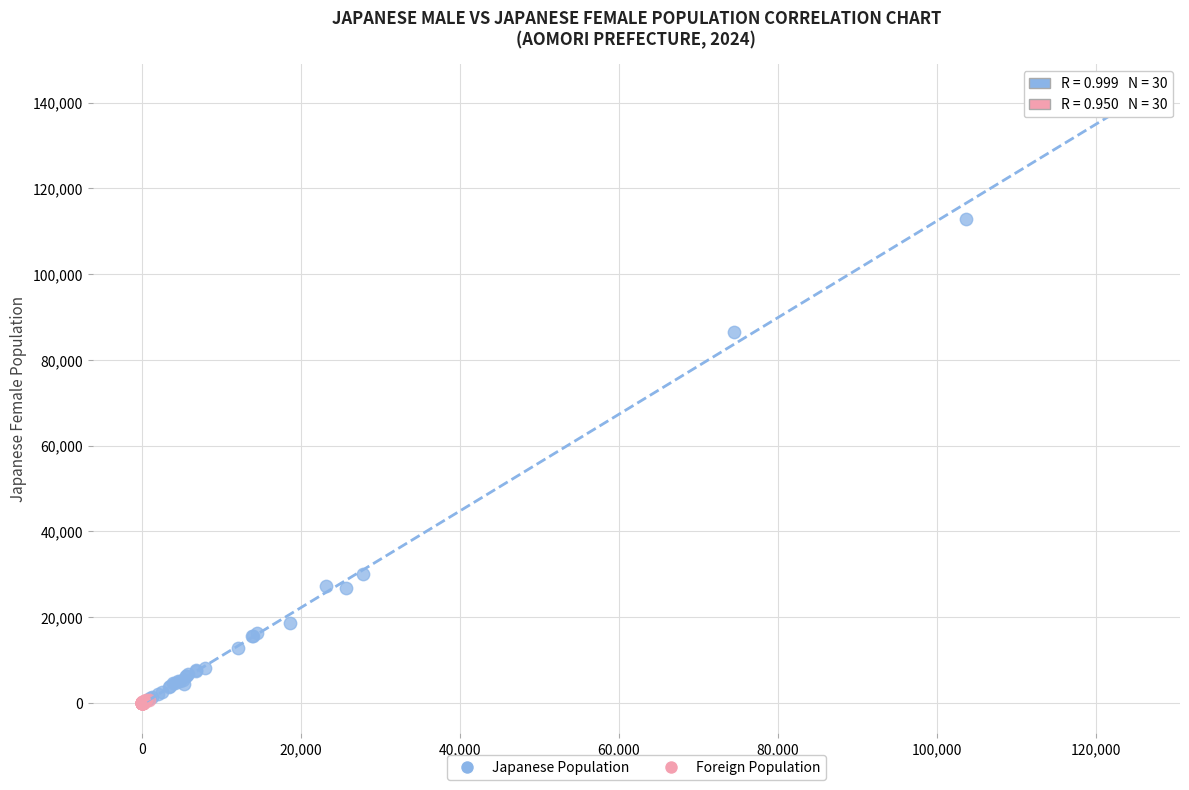

Which series reaches the maximum Y coordinate?

Japanese Population